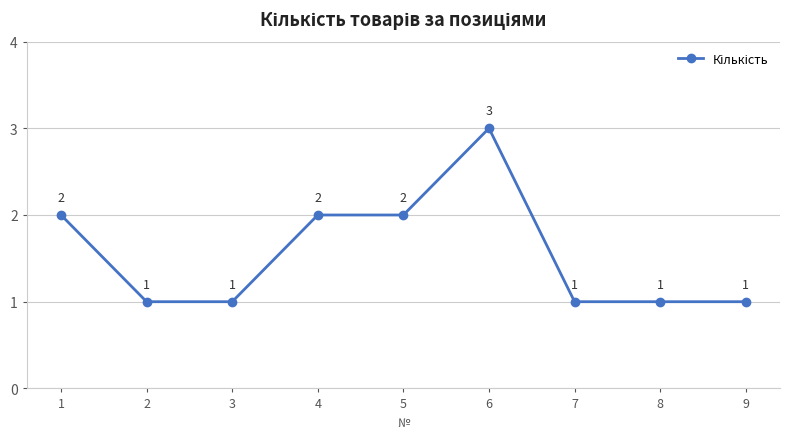

Is this an area chart (filled region under the line)?

No